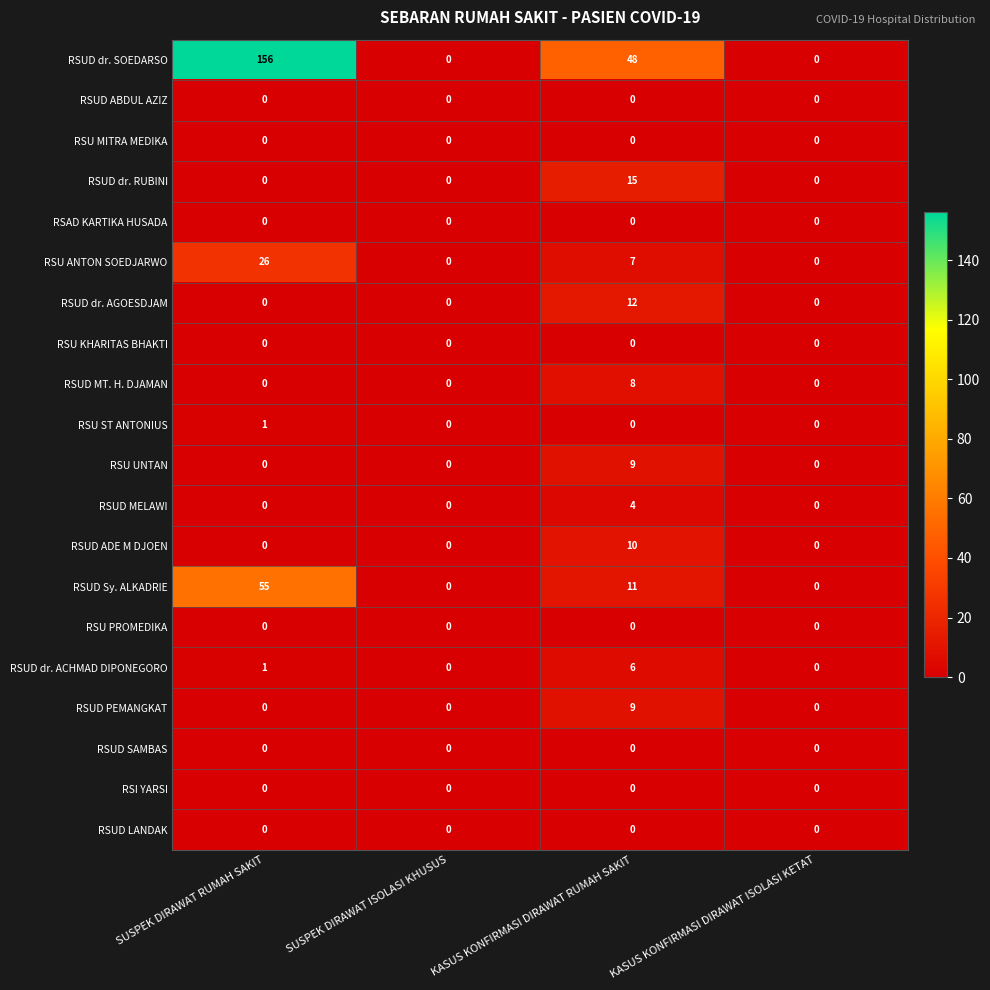

How many series are shown in this chart?

20